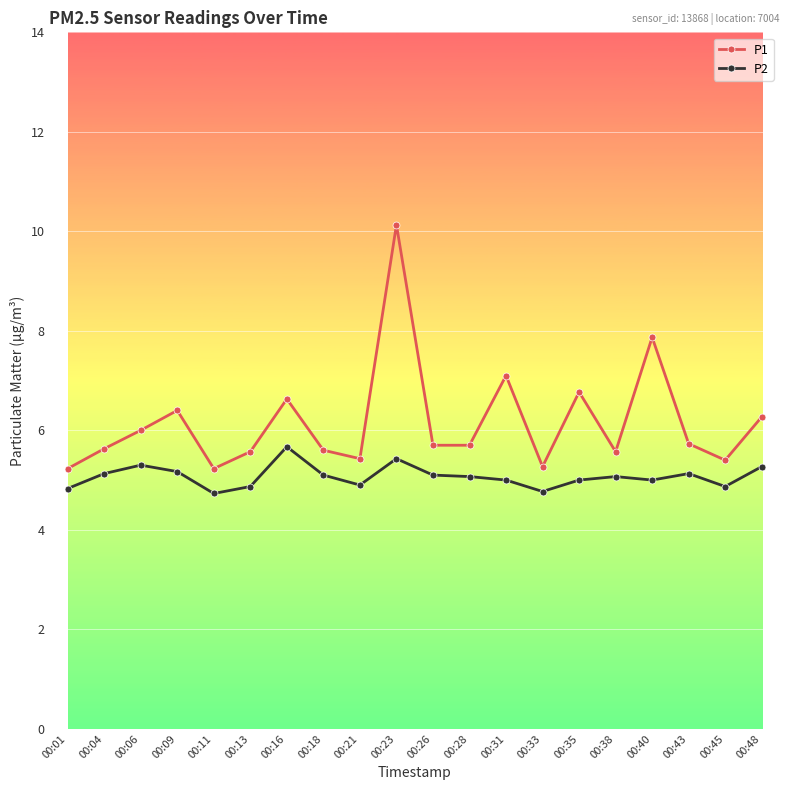

At which label is P1 closest to 7?

00:31